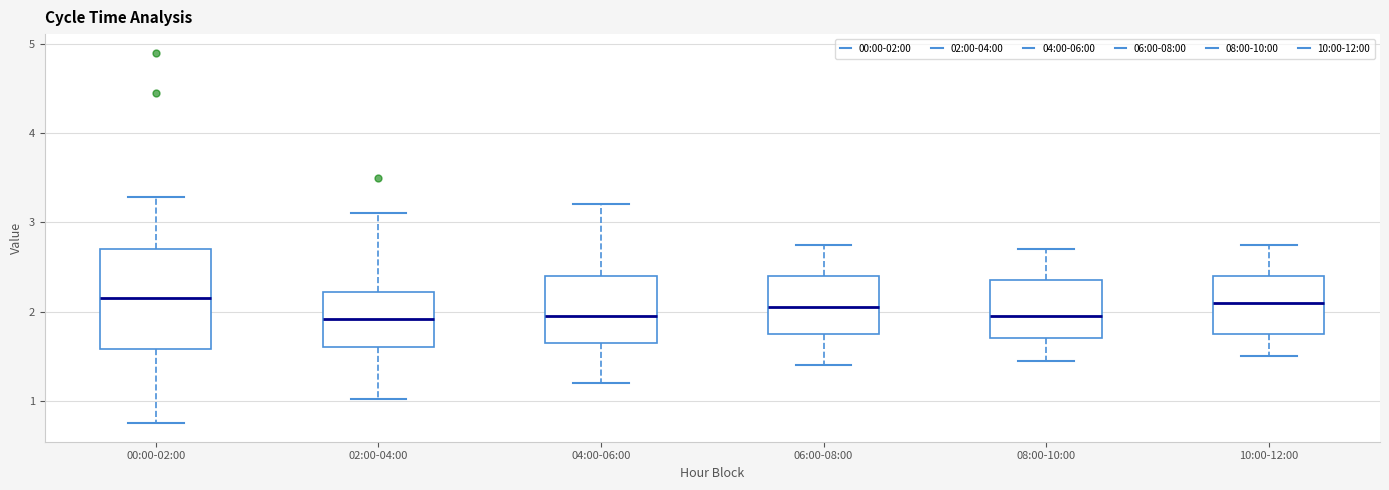

Where does the lower whisker of the box for 00:00-02:00 end on the y-axis? The values are not printed on the chart, so give them approximately, as read against the axis.

0.8